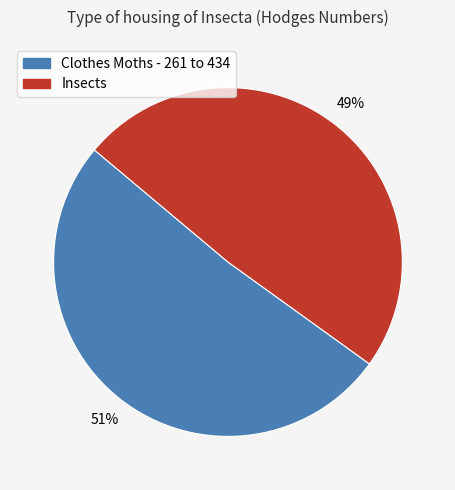

How many slices are in this pie chart?

2